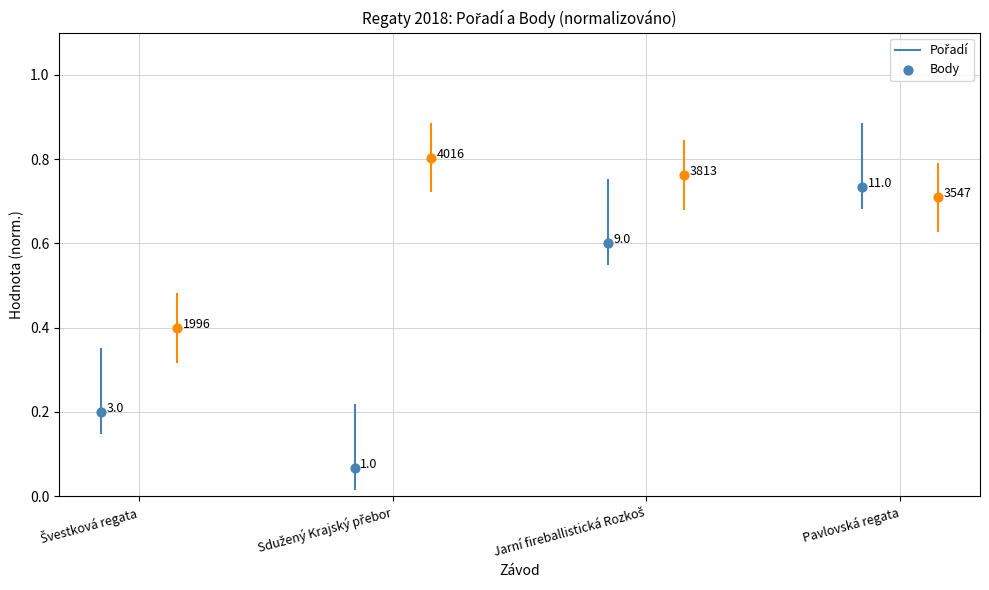

Which series has the widest spread of Y values?

Pořadí